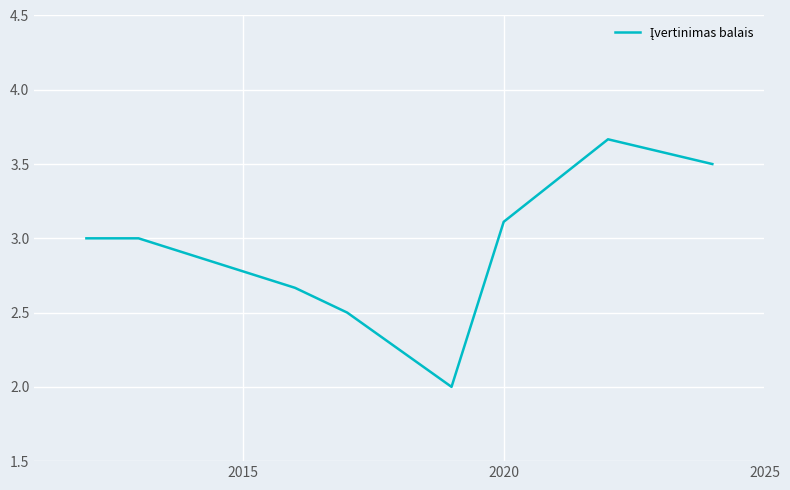

What is the smallest value displayed?

2.0